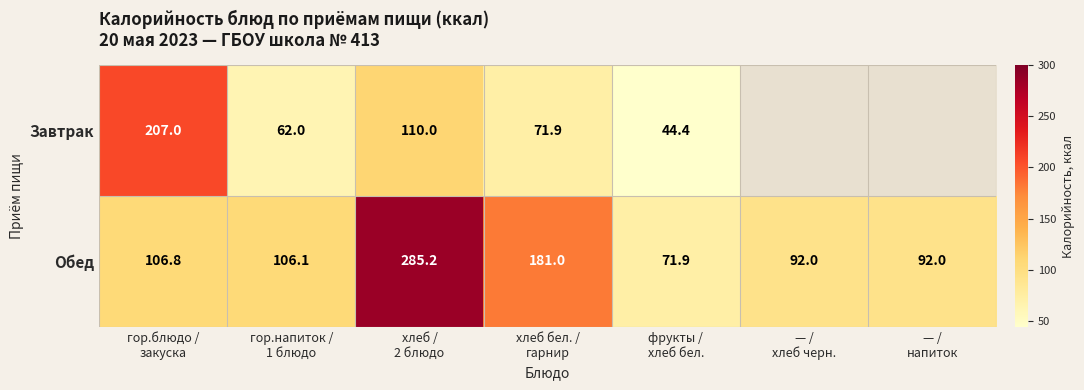

At which category is the sum across all series the highest?

хлеб /
2 блюдо